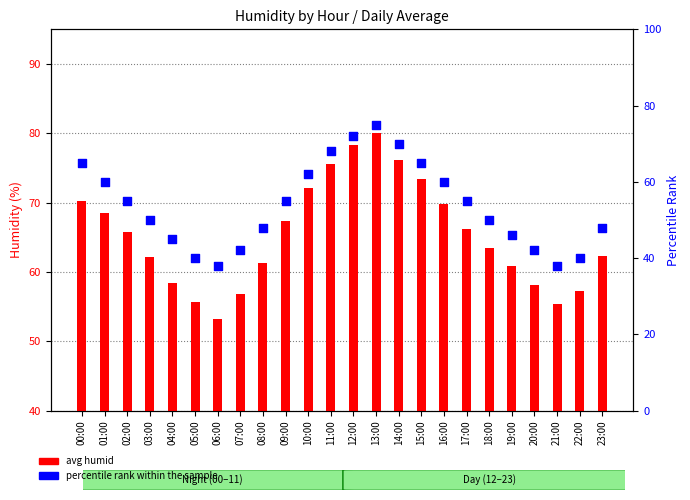

At how many categories does at least one series exceed 16?

24